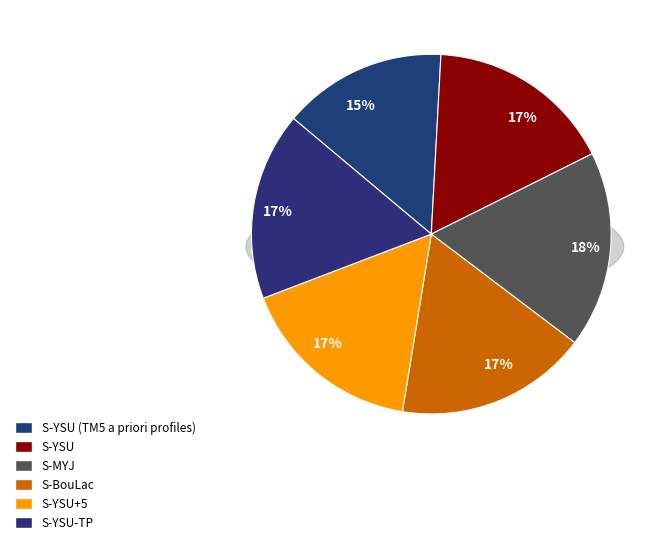

How many segments does this pie chart have?

6